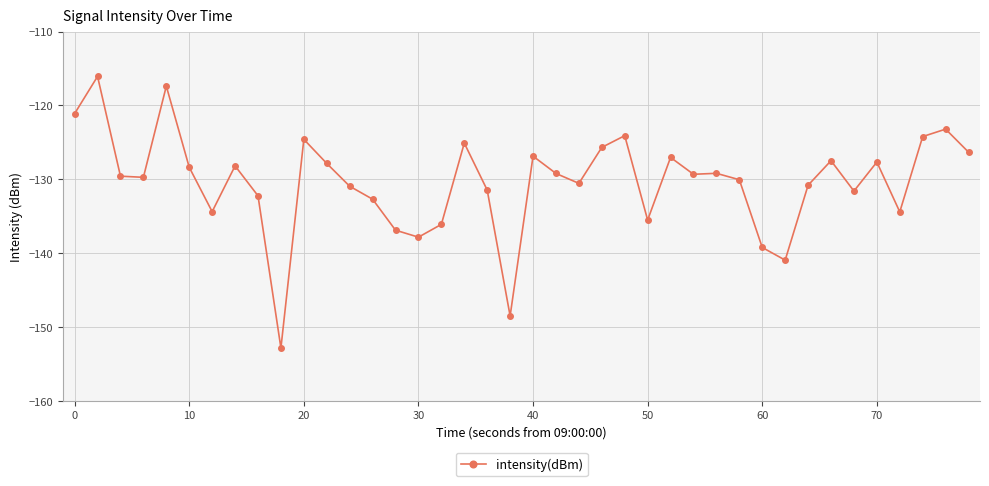

Does the chart have visible grid lines?

Yes